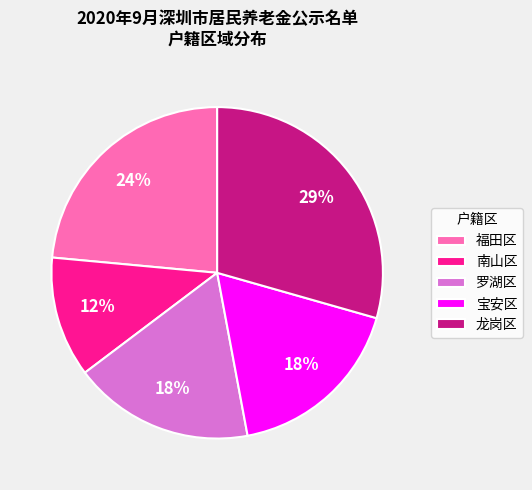

True or false: 罗湖区 accounts for 3% of the total.

False